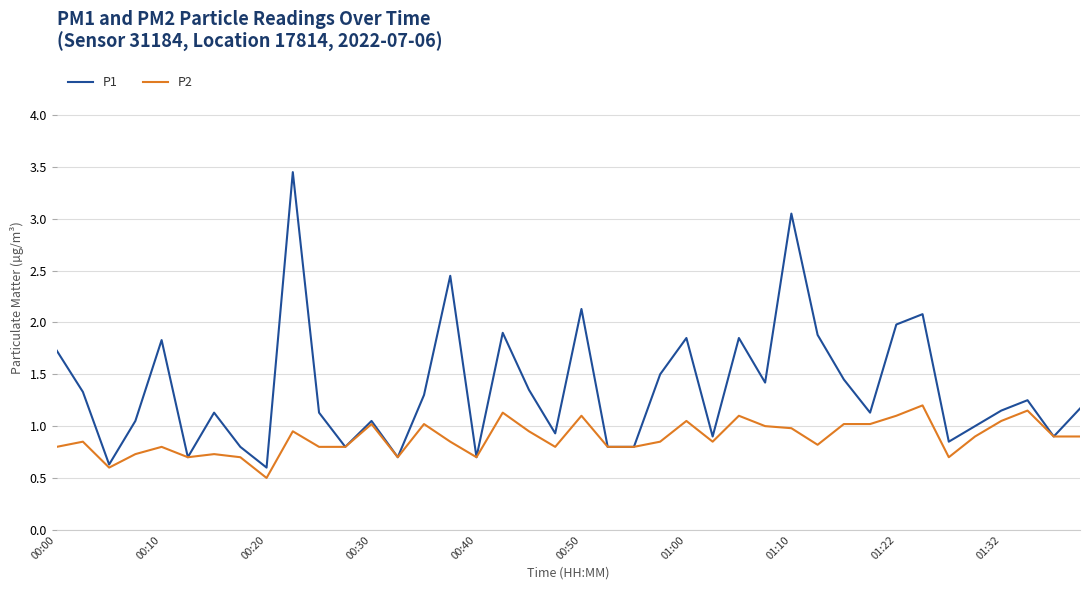

What is the minimum value for P2?

0.5